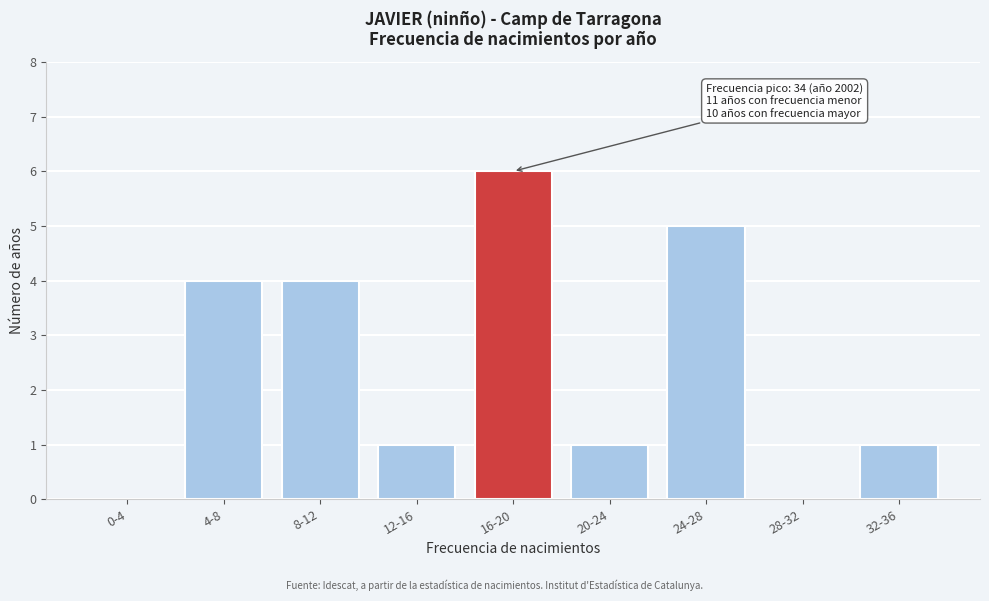

Reading right to left, transcribe all the data shown in this chart.

32-36=1	28-32=0	24-28=5	20-24=1	16-20=6	12-16=1	8-12=4	4-8=4	0-4=0